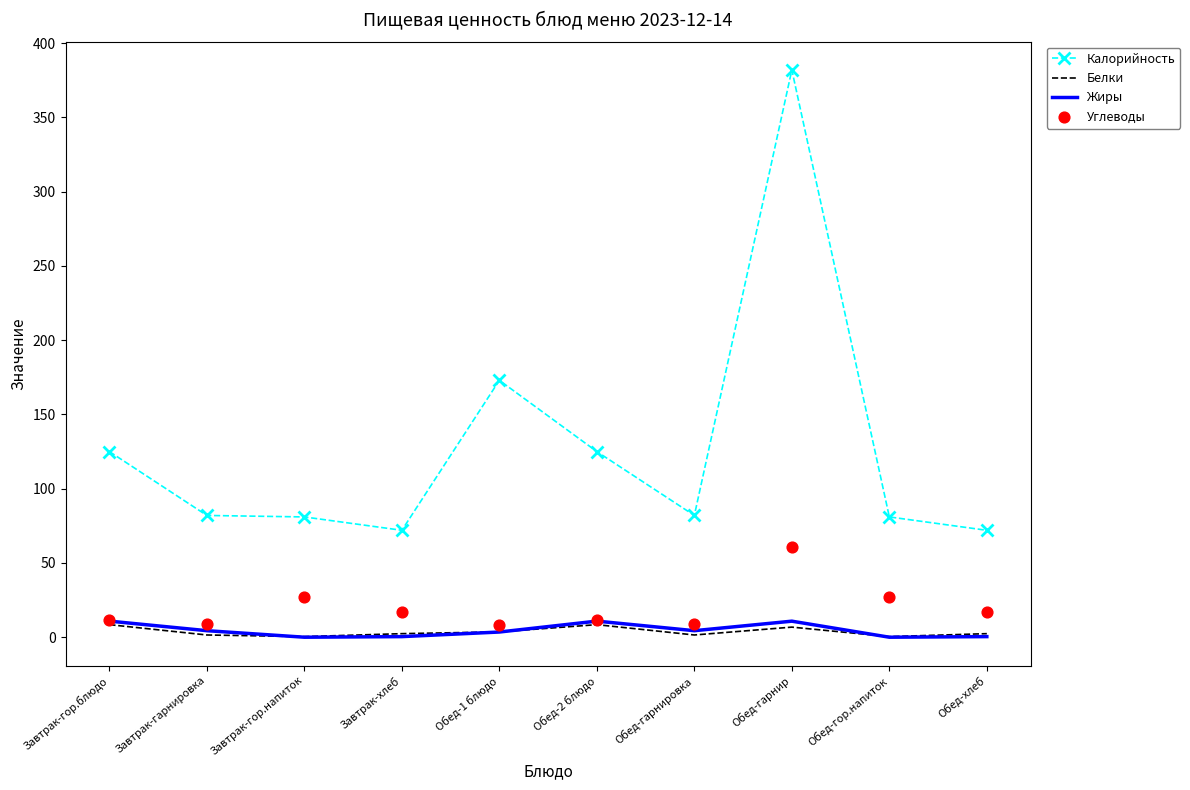

At how many categories does at least one series exceed 57?

10